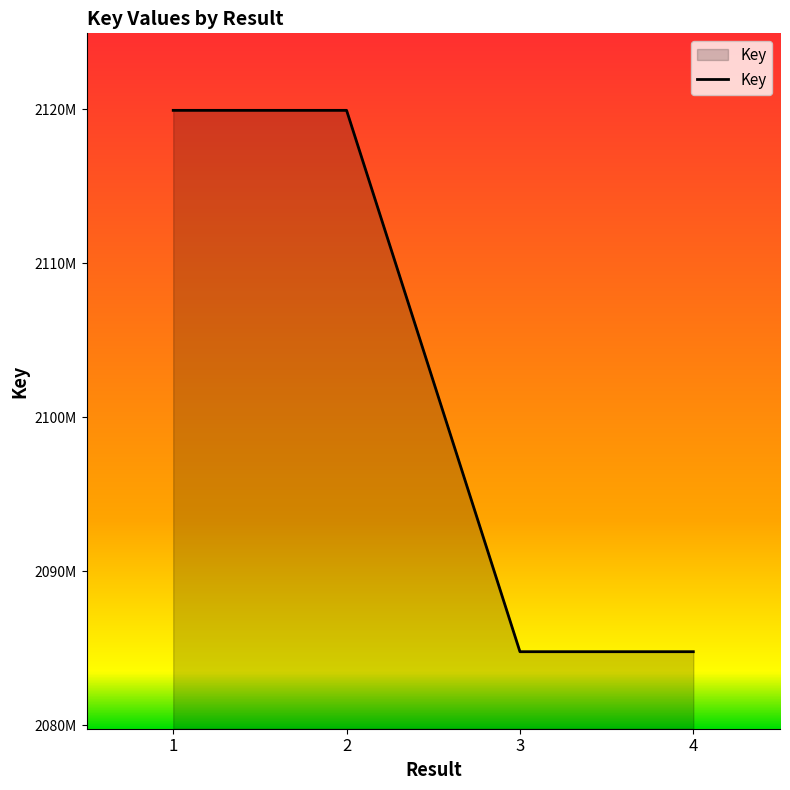

What is the smallest value displayed?

2084770535